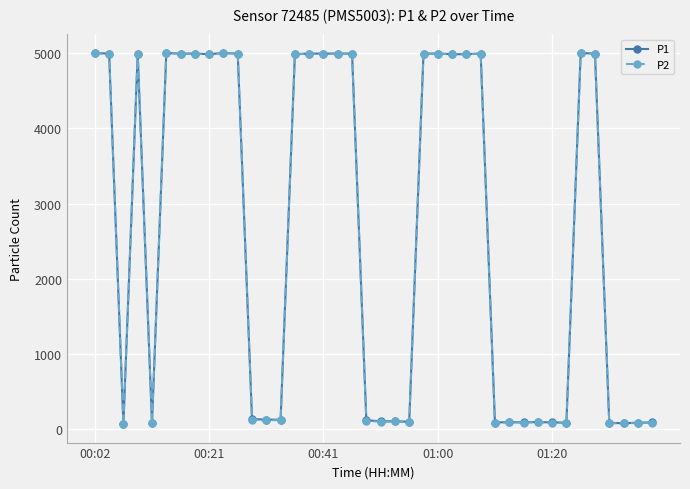

At how many categories does at least one series exceed 1103?

21